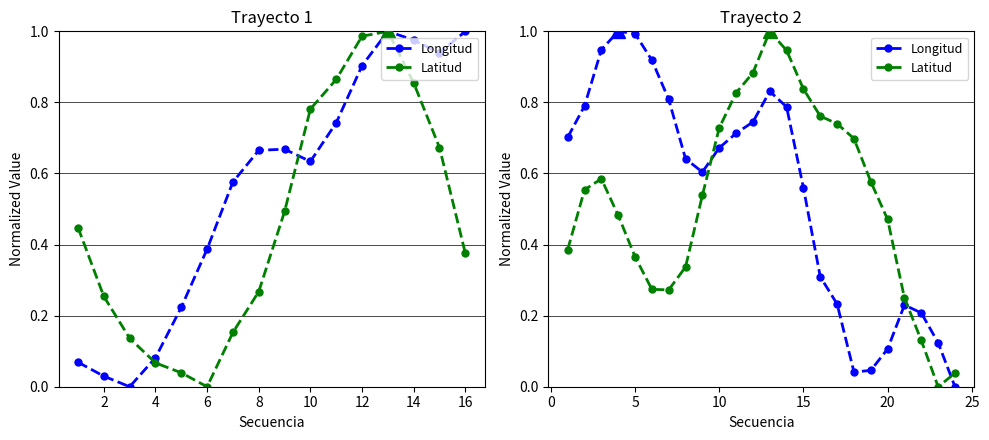

How many interior local peaks does the Latitud series have?

2